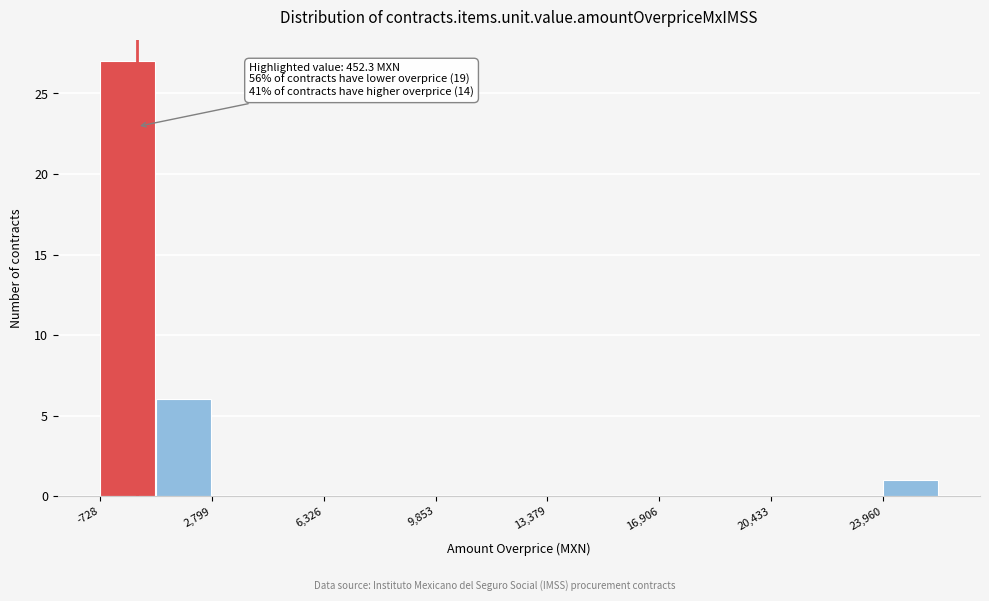

Around what value on the x-axis is the tallest bar? Give the approximate position of its centre, as read against the axis.

0